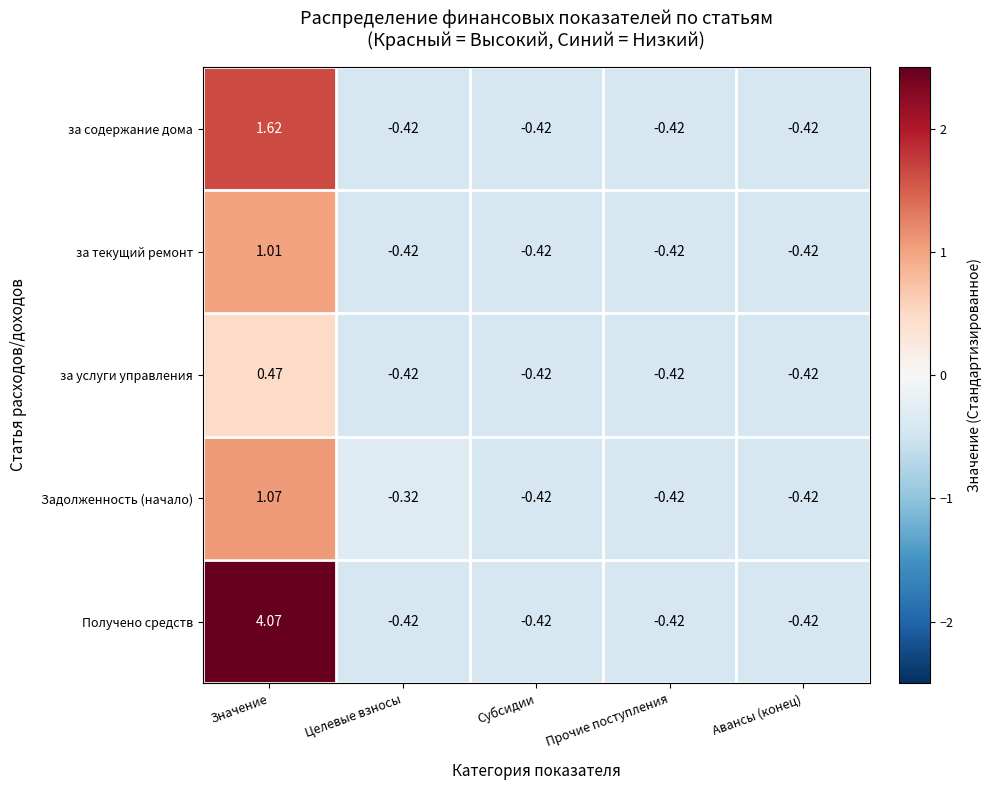

How many data points does each series have?

5